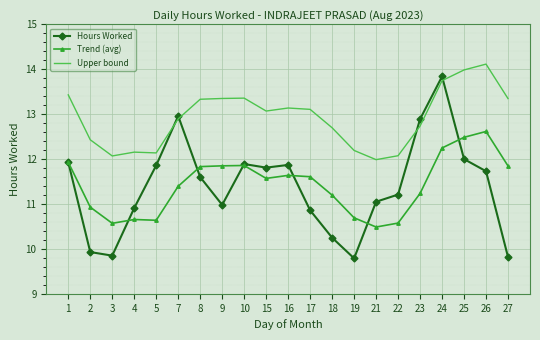

True or false: Trend (avg) and Upper bound cross at least once.

False